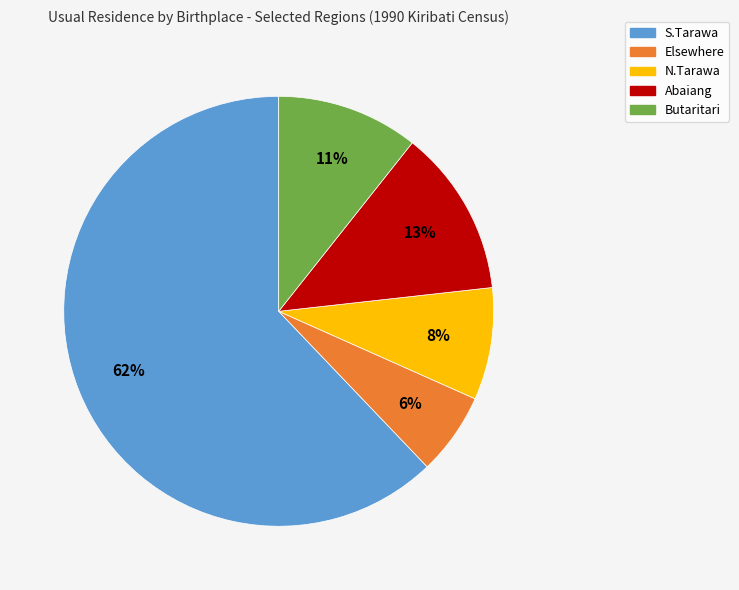

Approximately how many times larger is the value at Abaiang compared to Butaritari?

1.2